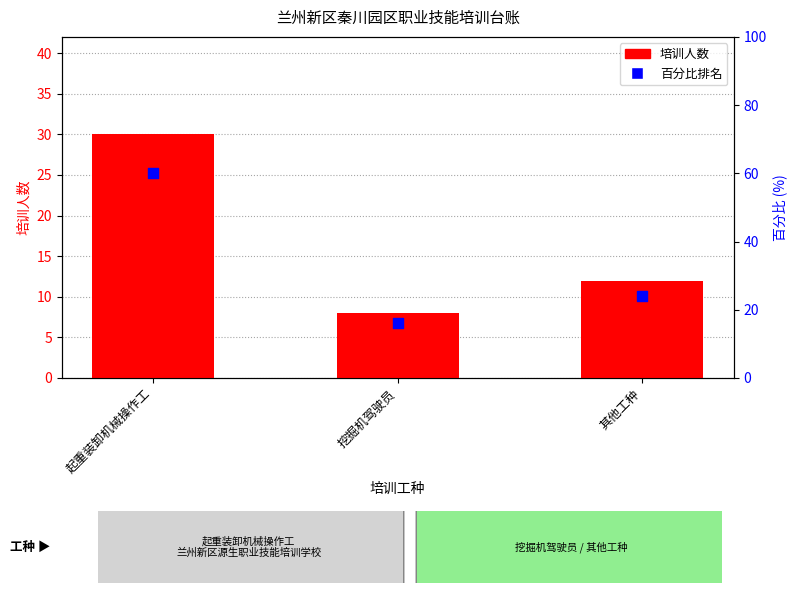

Is the value of 百分比排名 at 挖掘机驾驶员 greater than the value of 培训人数 at 其他工种?

Yes